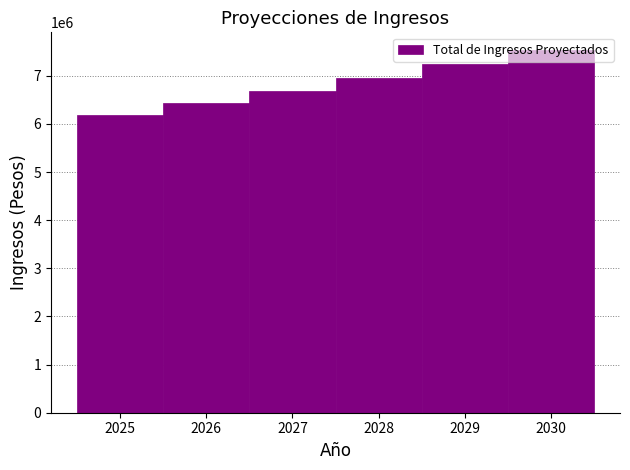

What is the minimum value shown in the chart?

6187008.0